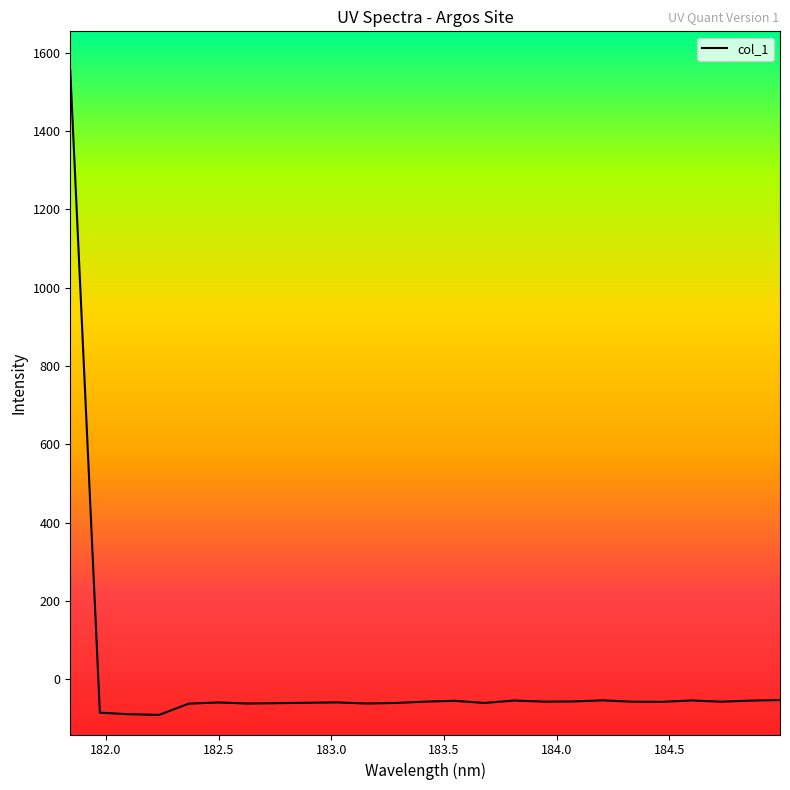

What is the difference between the maximum and minimum values?

1645.0